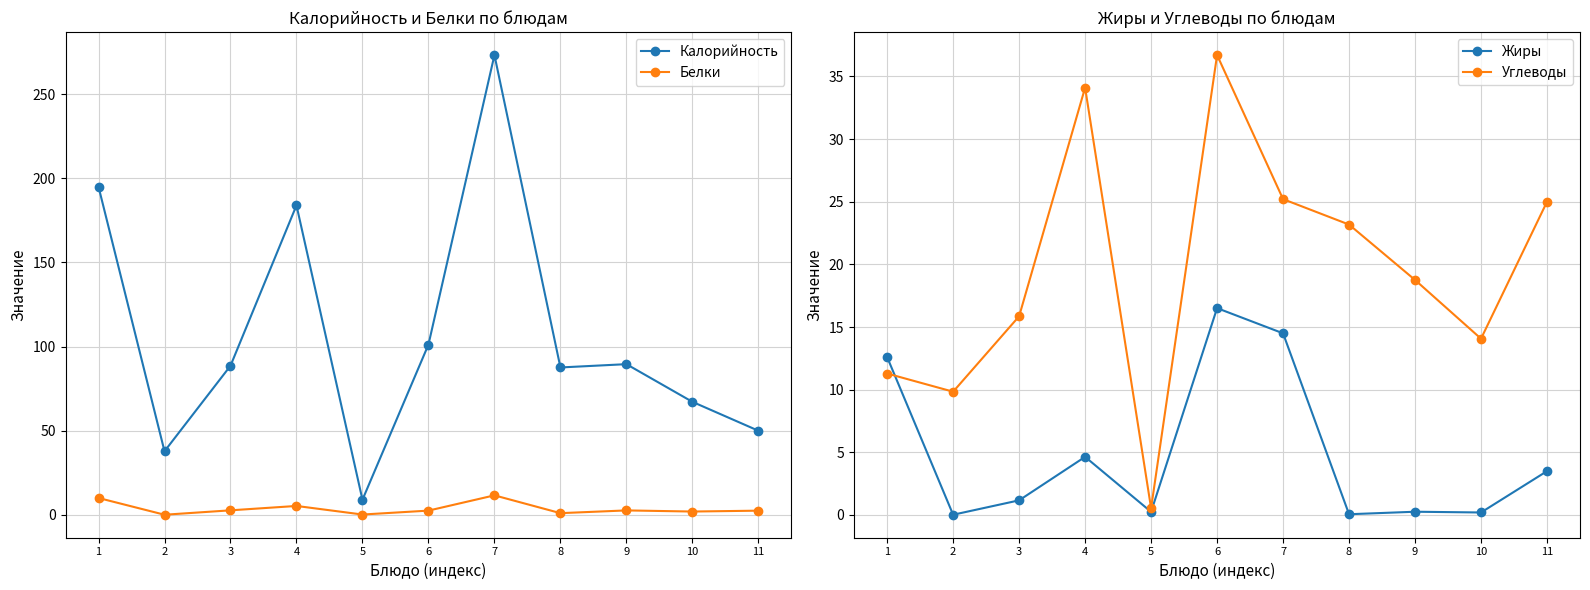

Count the number of data series in this chart.

4